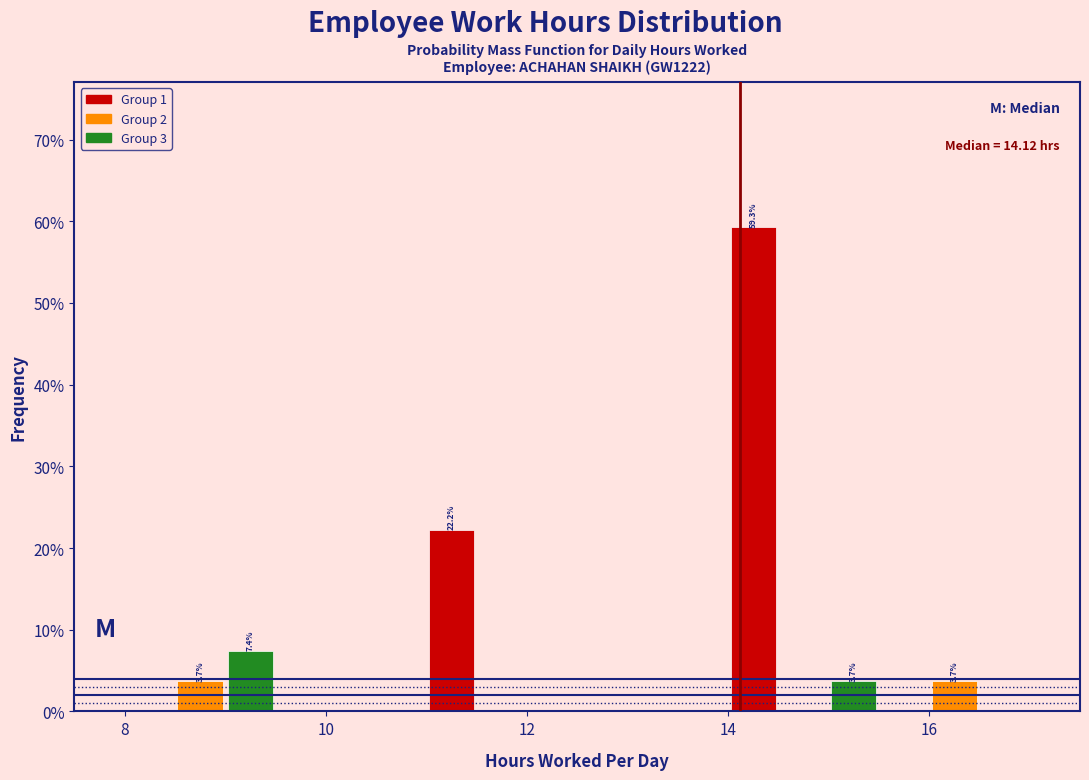

Read against the x-axis, roughly where is the centre of the tallest bar?

14.2